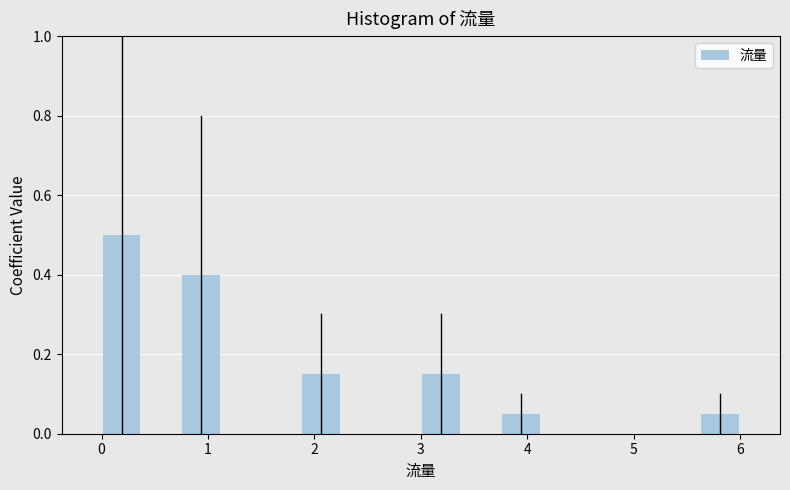

Read against the x-axis, roughly where is the centre of the tallest bar?

0.2